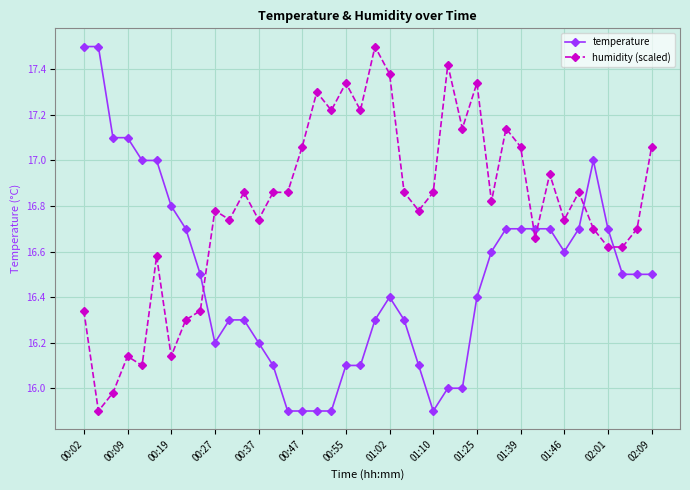

At how many categories does at least one series exceed 16?

40